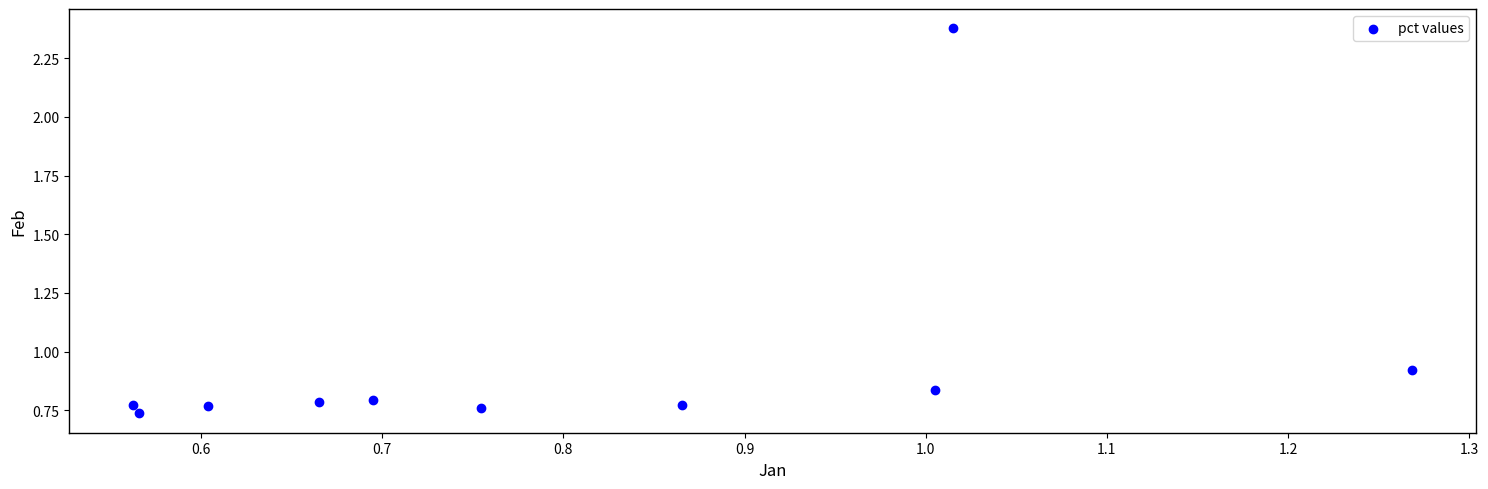

What is the average Y value?

1.0